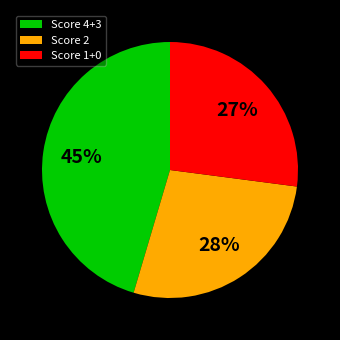

To the nearest percent, what is the difference between the largest and smallest slice percentages?

18%